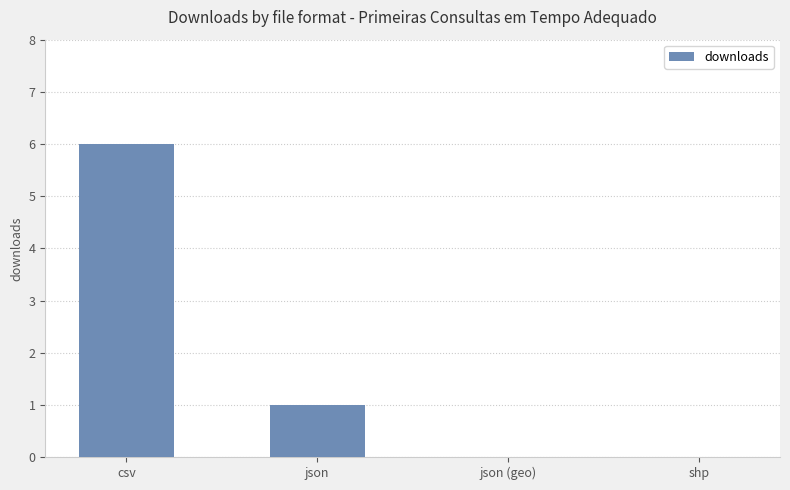

Count the values in the range 0 to 6.

4